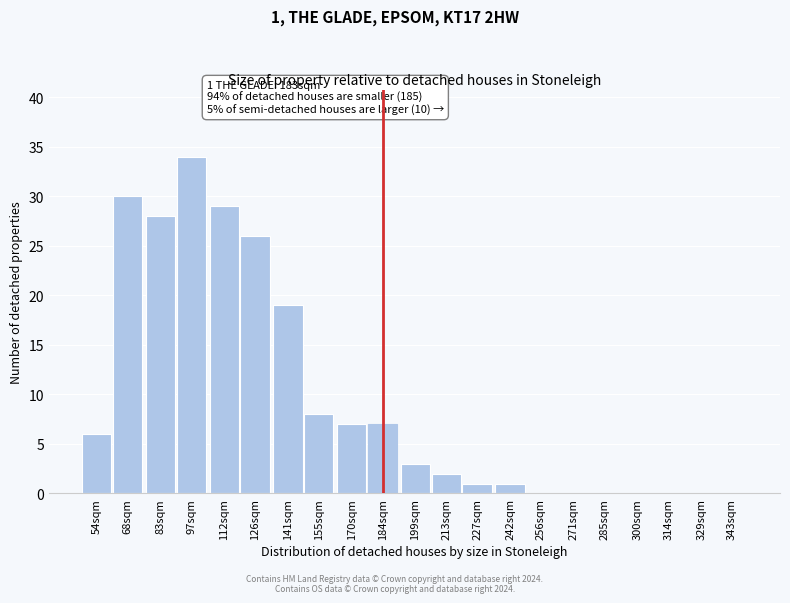

Reading left to right, what are all the values shown in this chart?

54sqm=6	68sqm=30	83sqm=28	97sqm=34	112sqm=29	126sqm=26	141sqm=19	155sqm=8	170sqm=7	184sqm=7	199sqm=3	213sqm=2	227sqm=1	242sqm=1	256sqm=0	271sqm=0	285sqm=0	300sqm=0	314sqm=0	329sqm=0	343sqm=0